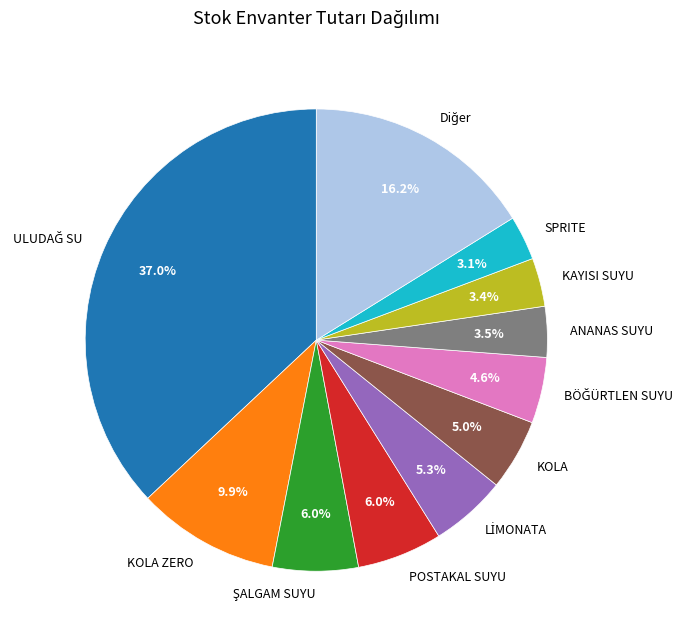

How many slices are in this pie chart?

11